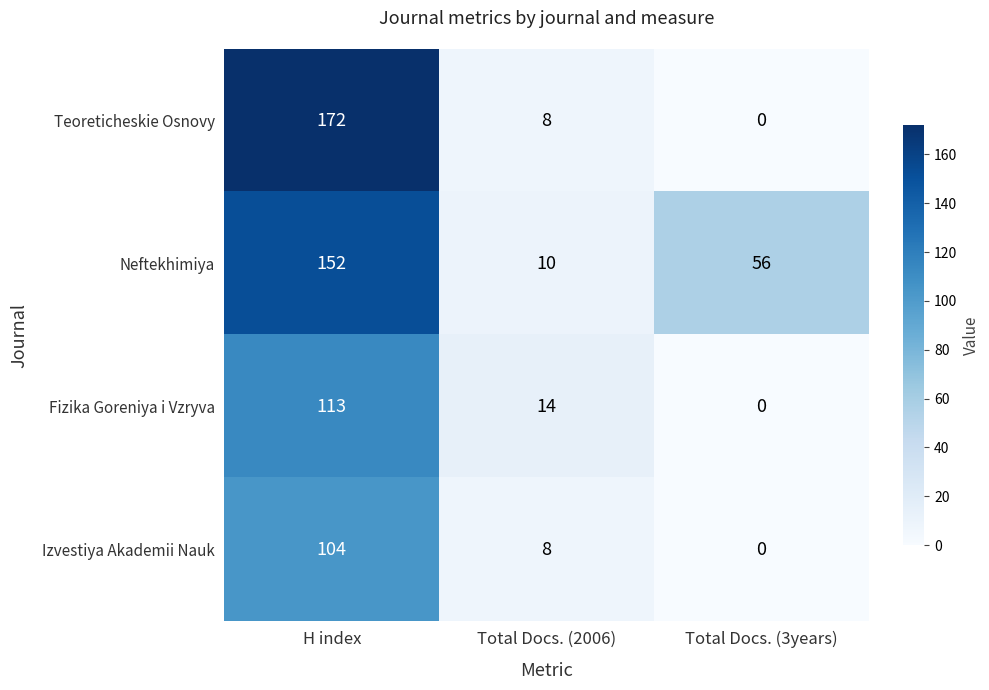

At which category is the sum across all series the highest?

H index